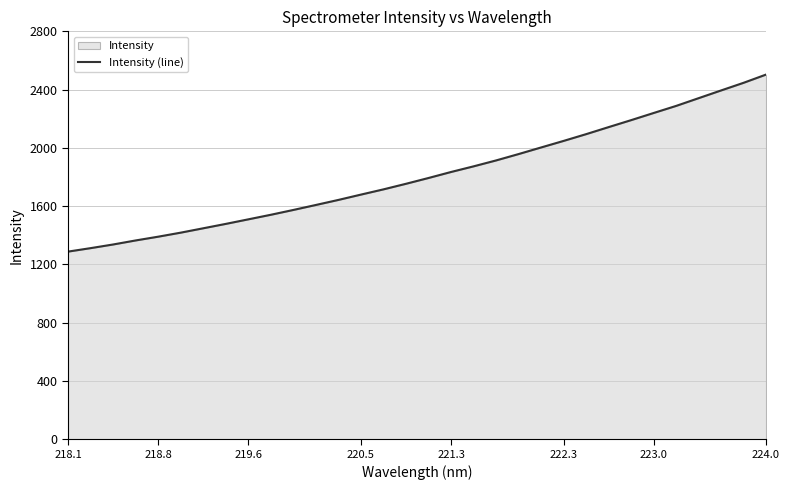

What is the maximum value shown in the chart?

2503.2